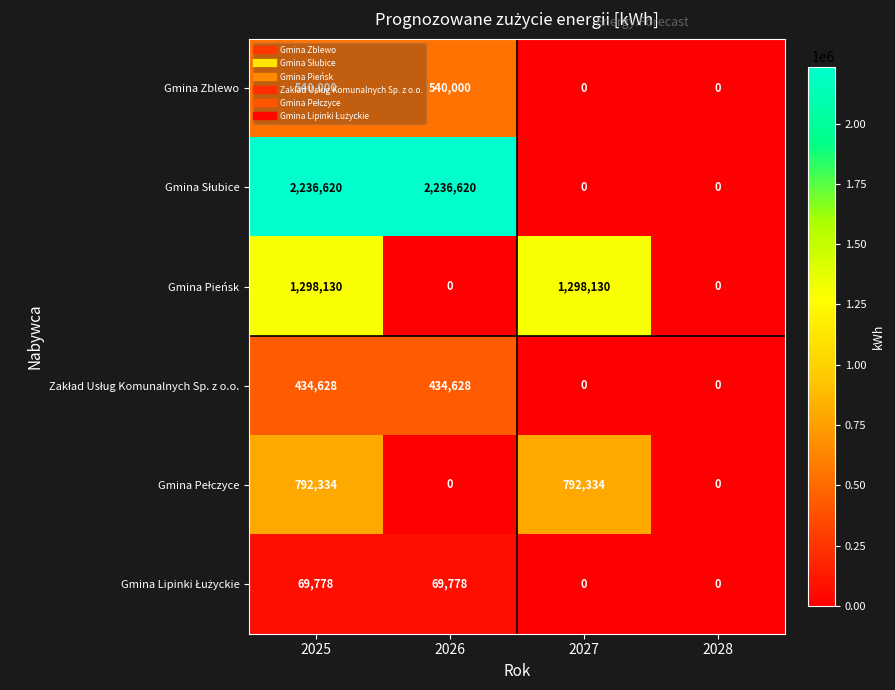

At which category is the sum across all series the highest?

2025